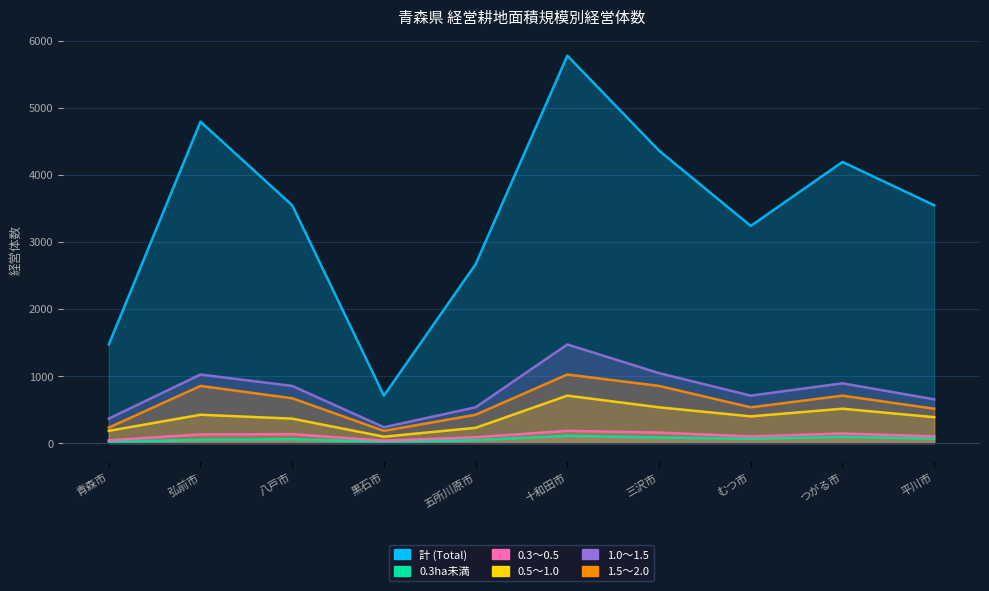

What are all the series names shown in the legend?

計 (Total), 0.3ha未満, 0.3～0.5, 0.5～1.0, 1.0～1.5, 1.5～2.0